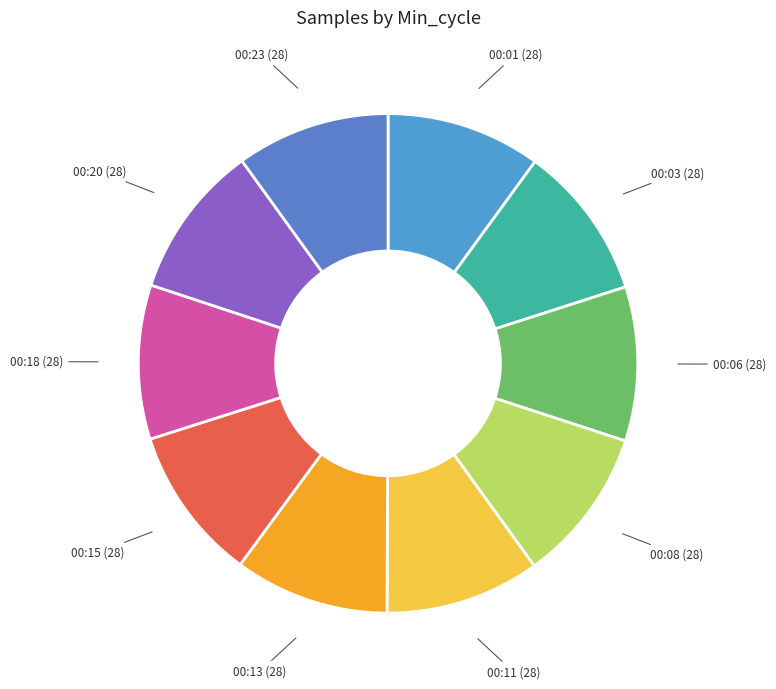

Is there a majority slice in this chart?

No